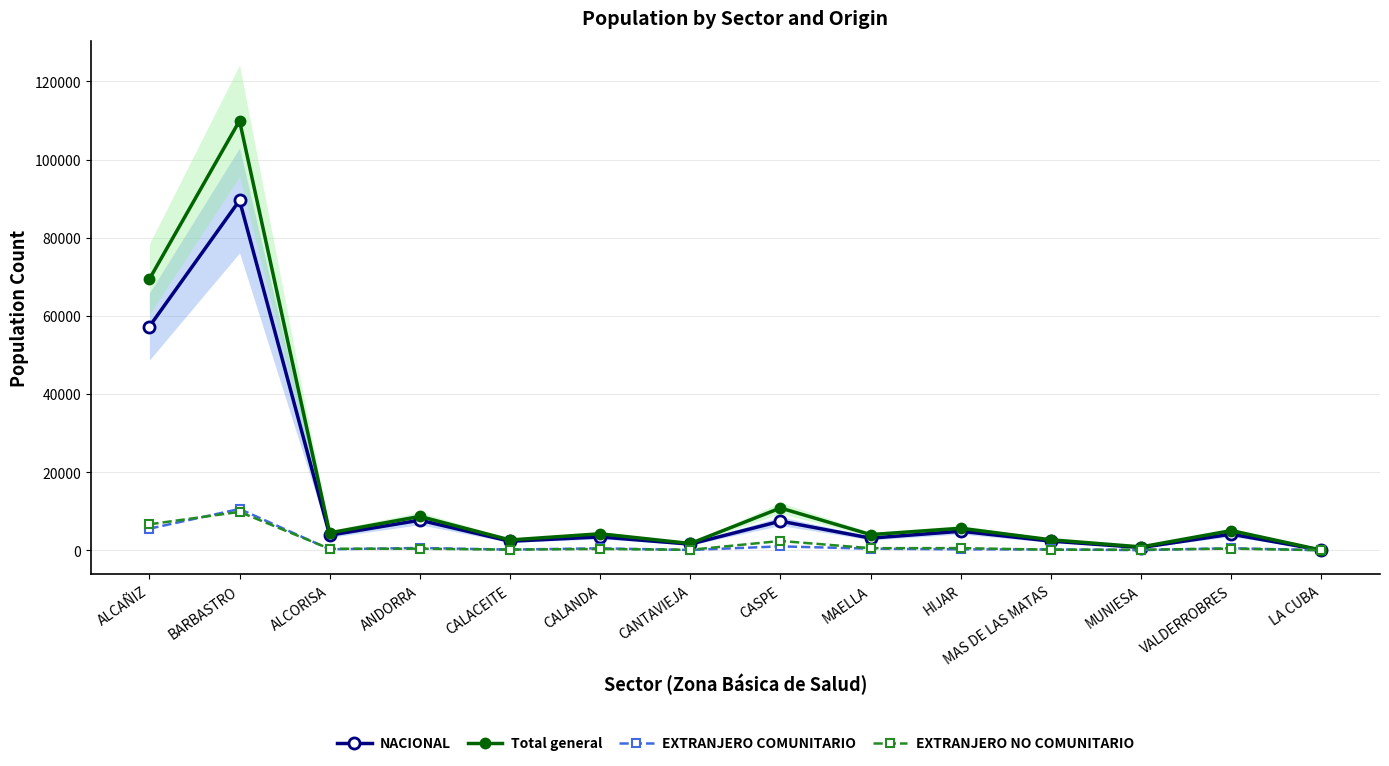

Which series has the widest spread of values?

Total general